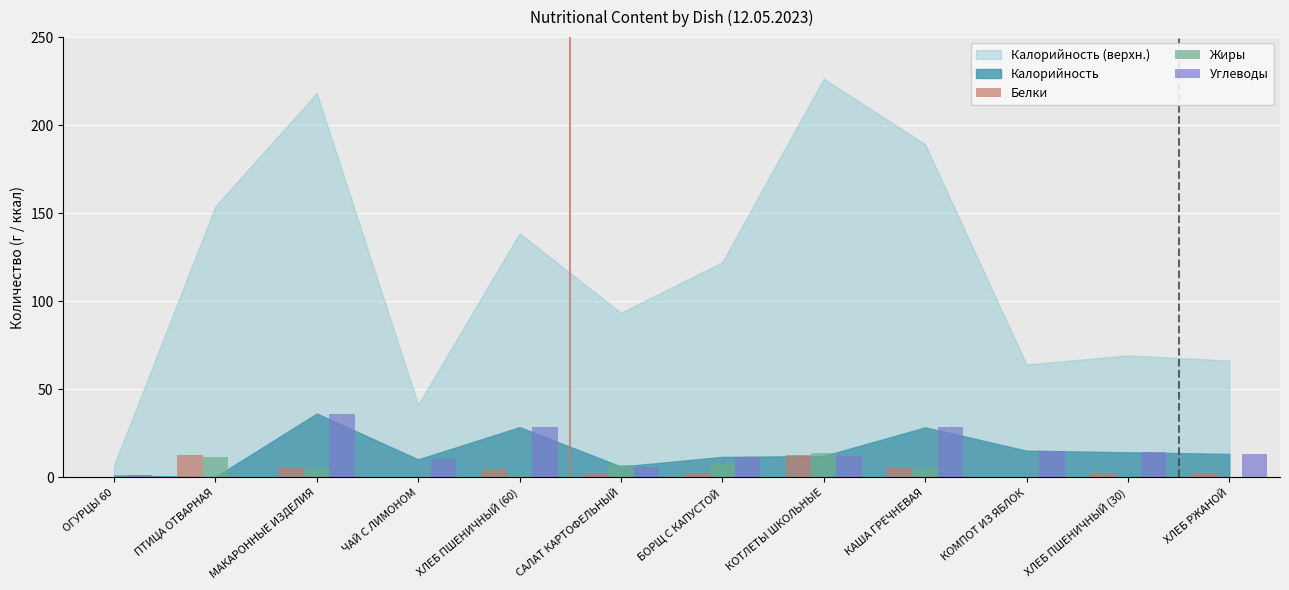

What is the sum of all Жиры values?

52.3